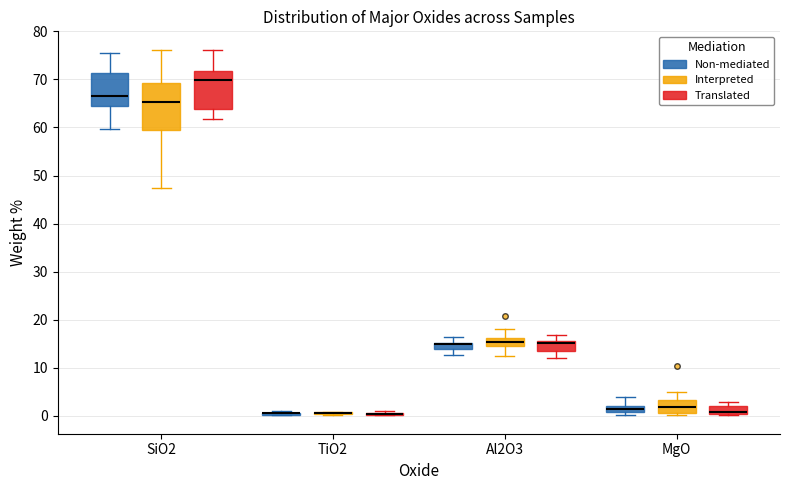

Where is the lower edge of the box for MgO (Translated) on the y-axis? The values are not printed on the chart, so give them approximately, as read against the axis.

0